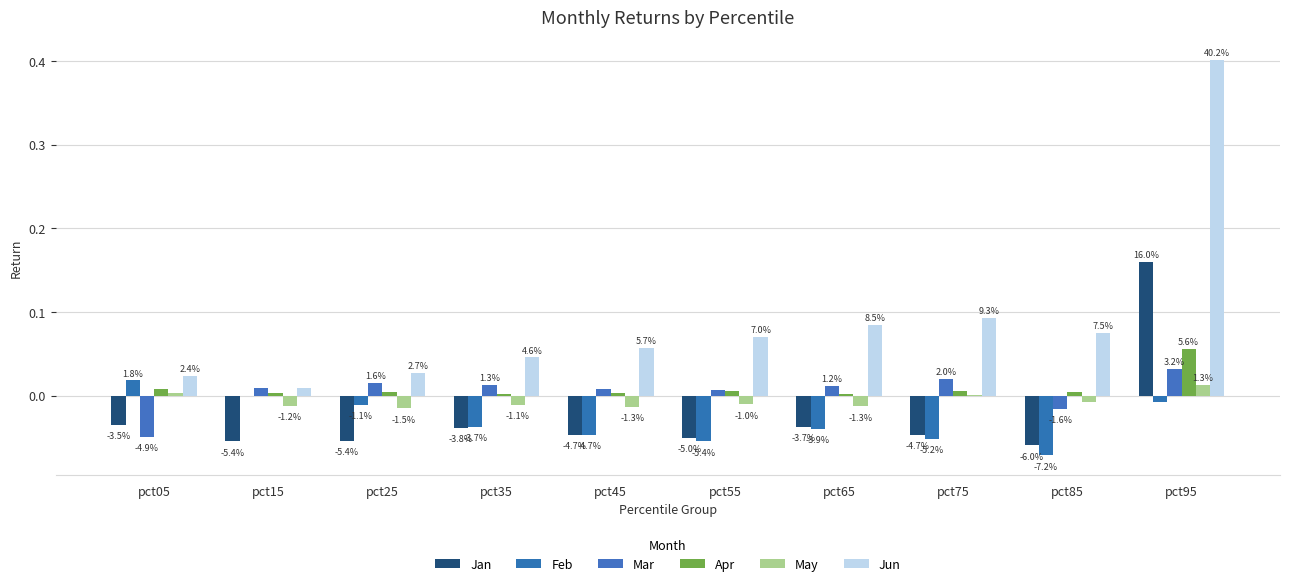

Reading left to right, transcribe all the data shown in this chart.

Jan: -0.0	-0.1	-0.1	-0.0	-0.0	-0.1	-0.0	-0.0	-0.1	0.2
Feb: 0.0	-0.0	-0.0	-0.0	-0.0	-0.1	-0.0	-0.1	-0.1	-0.0
Mar: -0.0	0.0	0.0	0.0	0.0	0.0	0.0	0.0	-0.0	0.0
Apr: 0.0	0.0	0.0	0.0	0.0	0.0	0.0	0.0	0.0	0.1
May: 0.0	-0.0	-0.0	-0.0	-0.0	-0.0	-0.0	0.0	-0.0	0.0
Jun: 0.0	0.0	0.0	0.0	0.1	0.1	0.1	0.1	0.1	0.4